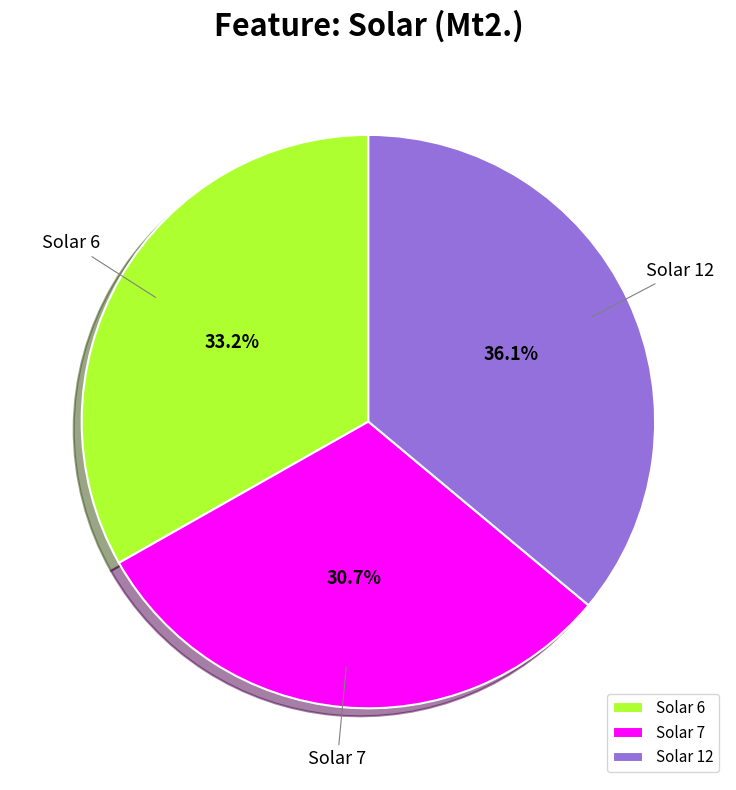

How many segments does this pie chart have?

3